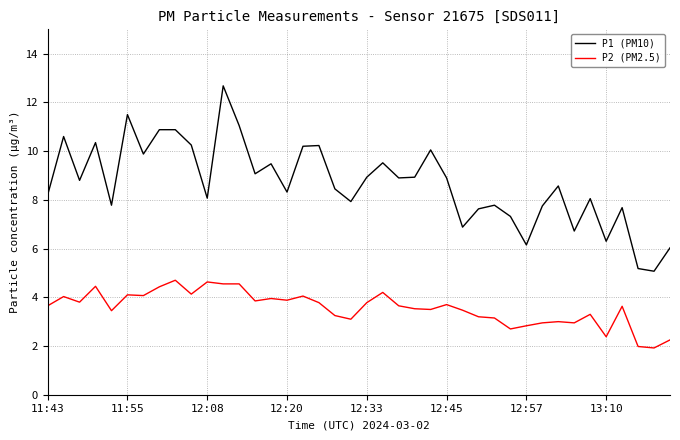

Which series has the largest total across all categories?

P1 (PM10)